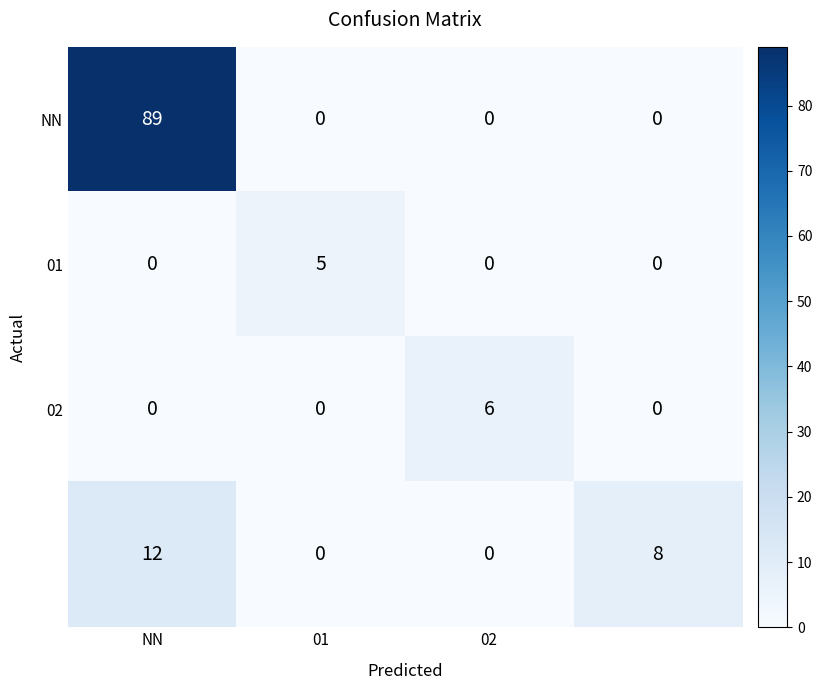

At how many categories does at least one series exceed 3?

4